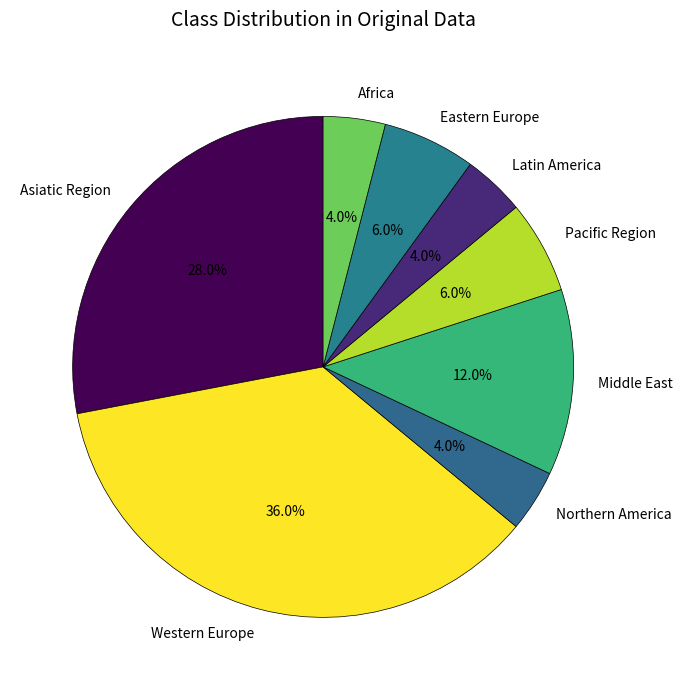

To the nearest percent, what is the difference between the largest and smallest slice percentages?

32%